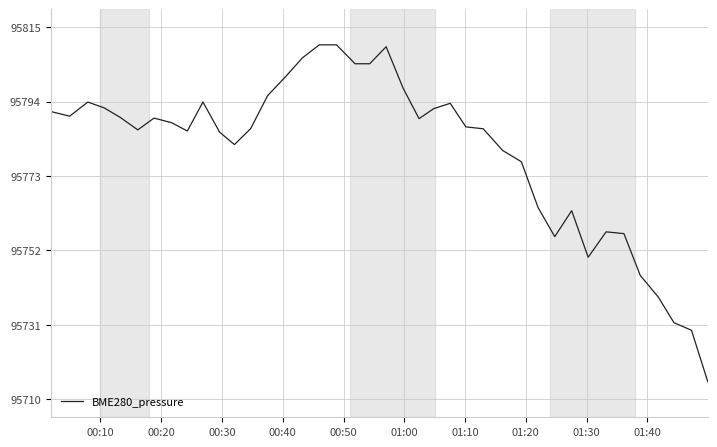

What is the minimum value shown in the chart?

95715.4